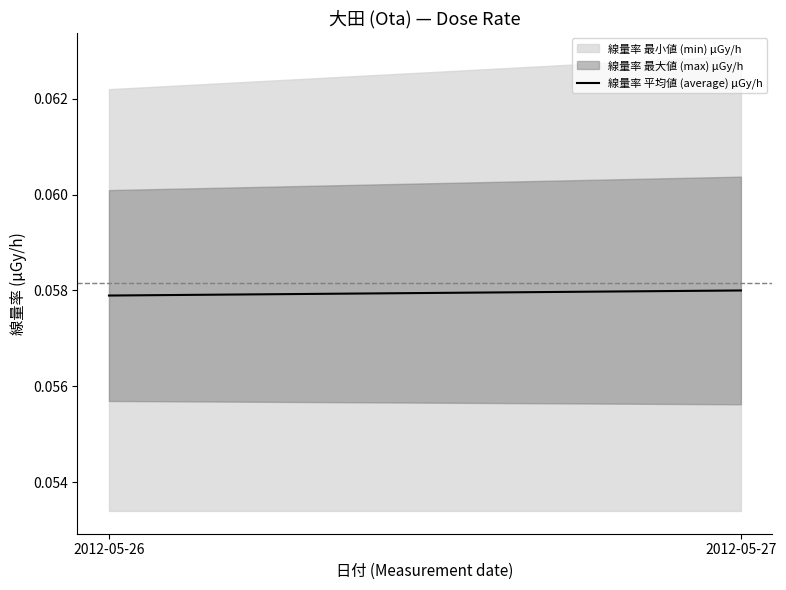

Is it true that the value at 2012-05-26 is 0.1?

False